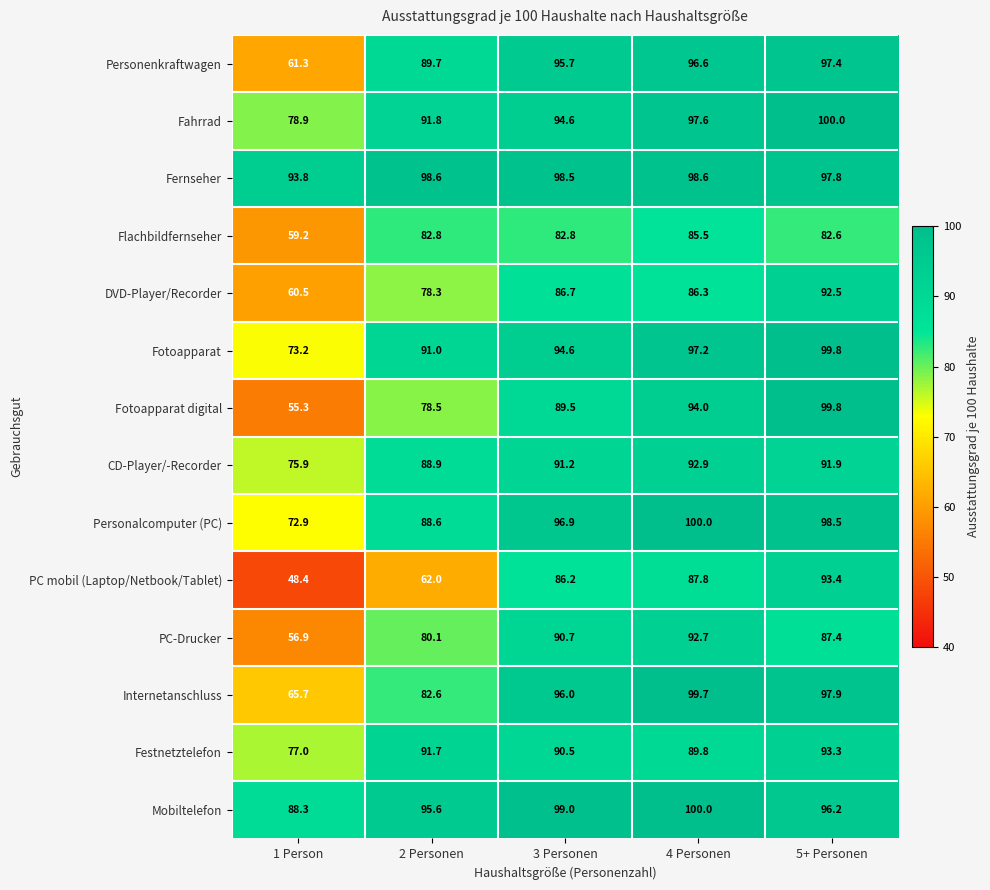

At which category is the sum across all series the highest?

5+ Personen